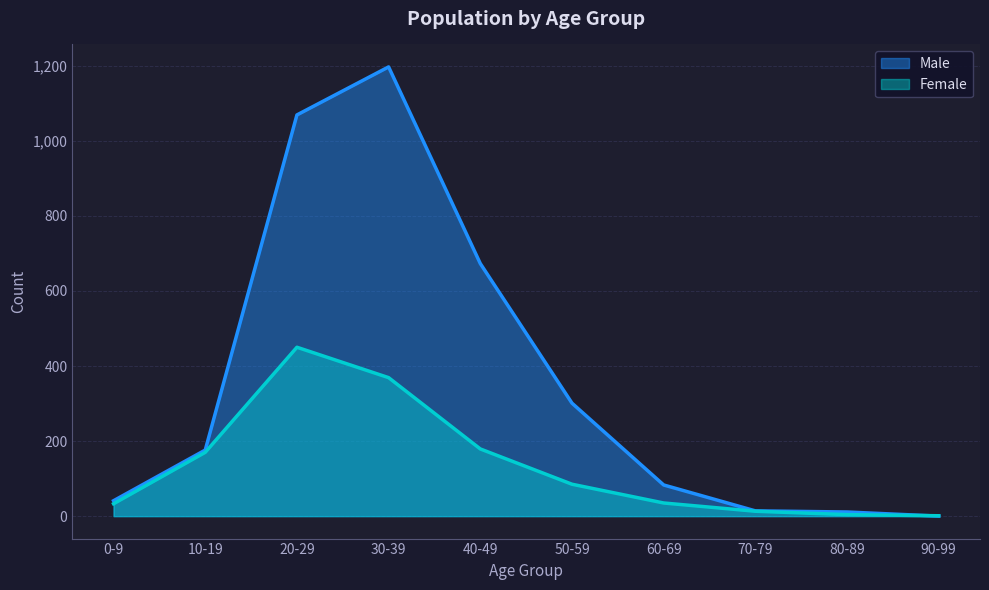

What is the difference between the highest and lowest values at 20-29?

619